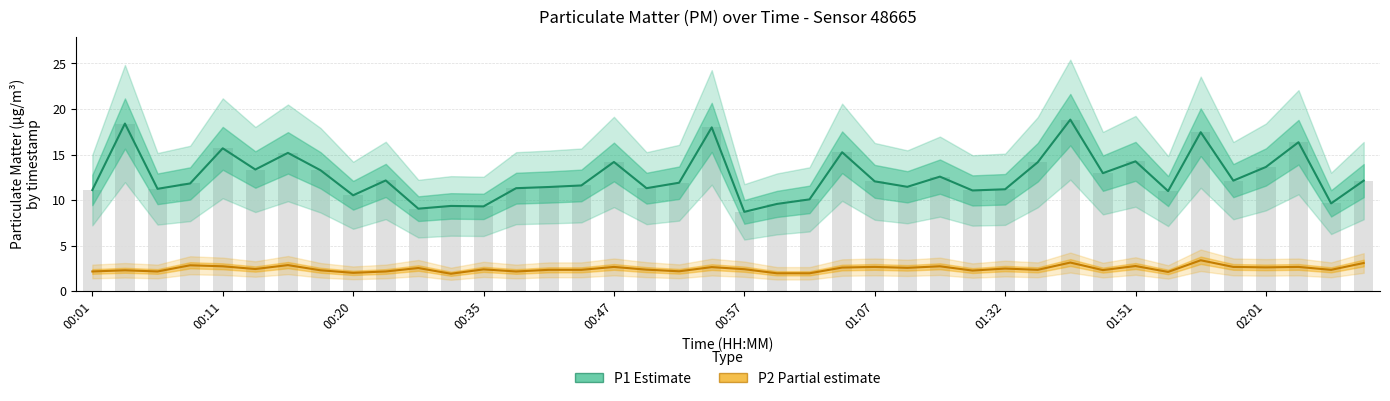

Which series has the largest total across all categories?

P1 (Estimate)